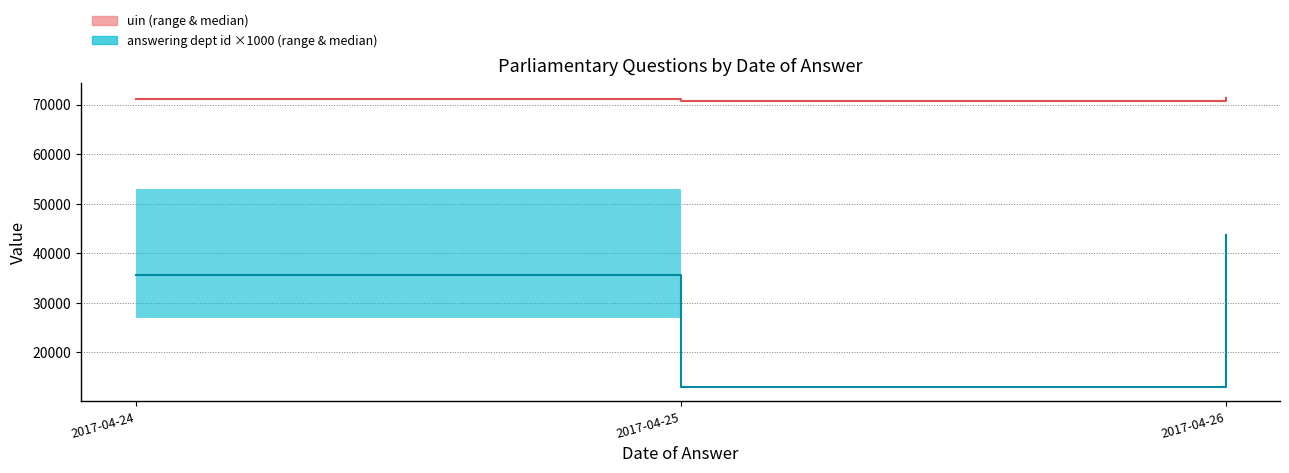

How many series are shown in this chart?

2